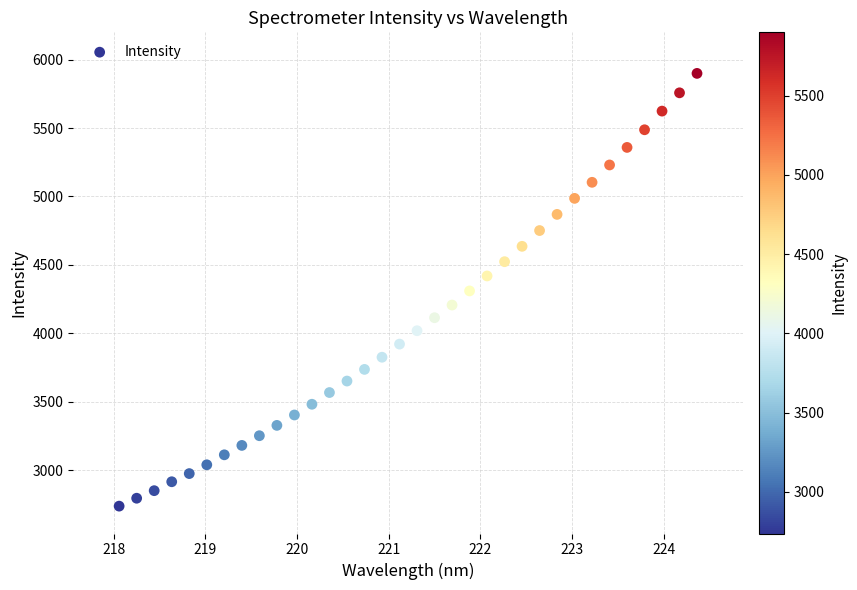

What is the range of Y values (max minus min)?

3161.9